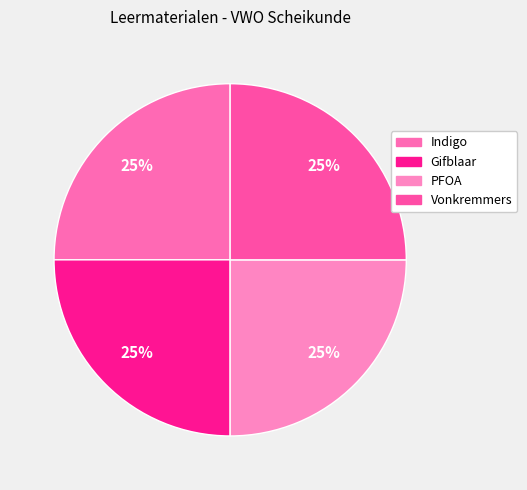

Does any single category account for the majority?

No